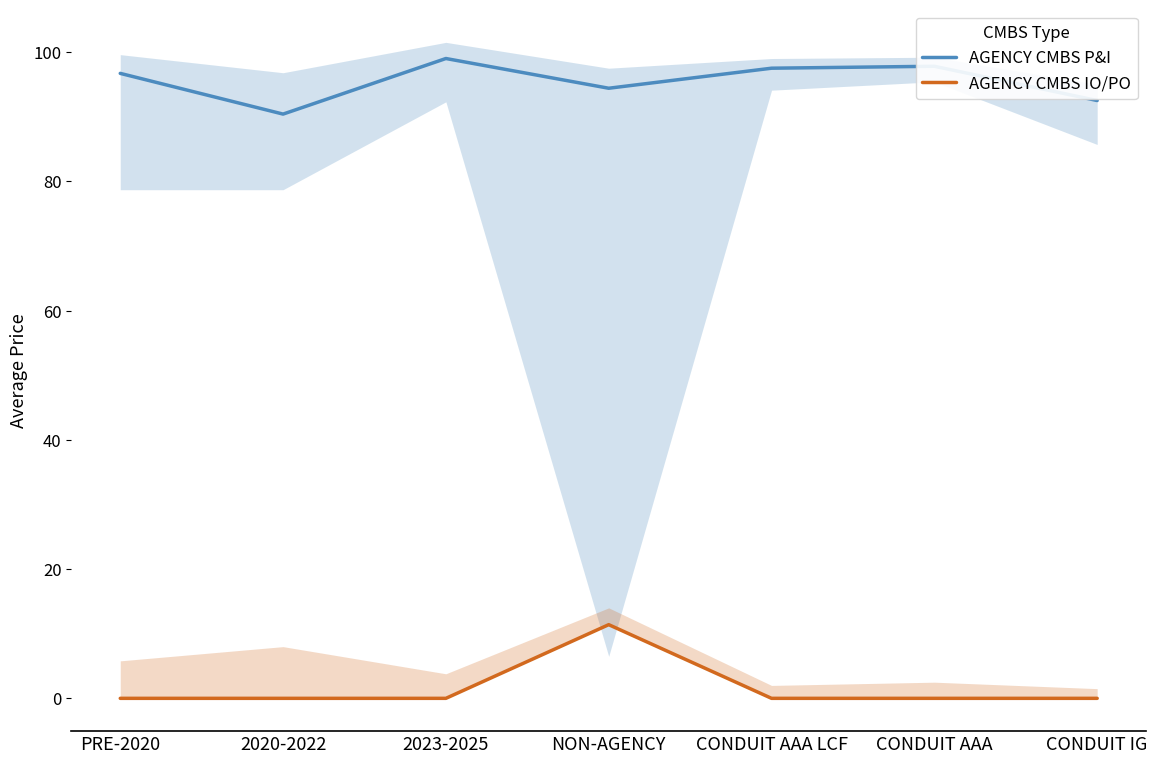

Which series has the widest spread of values?

AGENCY CMBS IO/PO